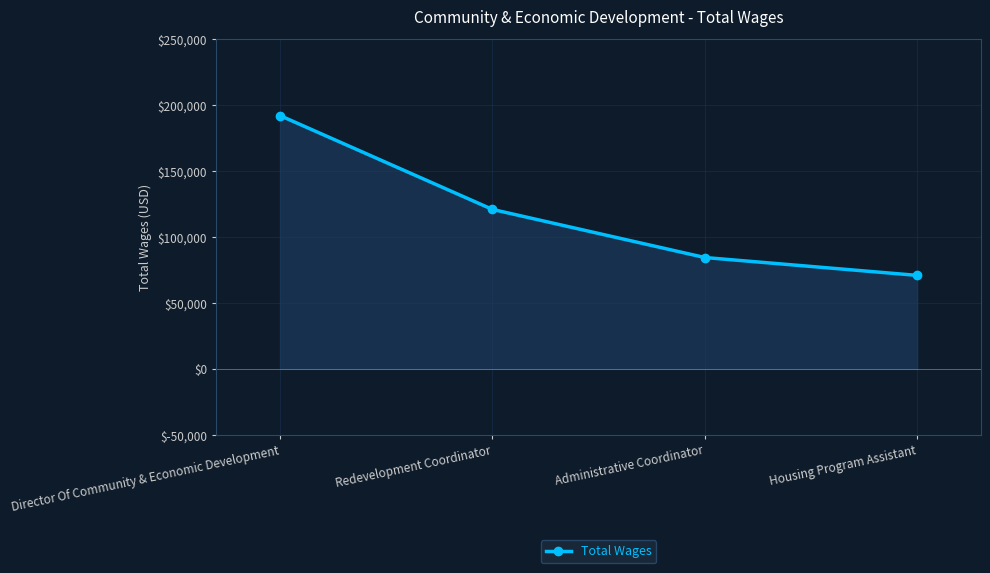

What is the approximate value at Redevelopment Coordinator, to the nearest 10?

120970